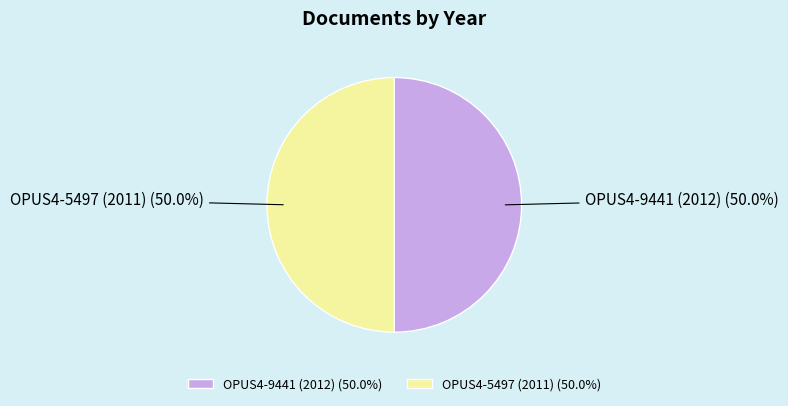

Is it true that OPUS4-5497 (2011) is 58% of the pie?

False